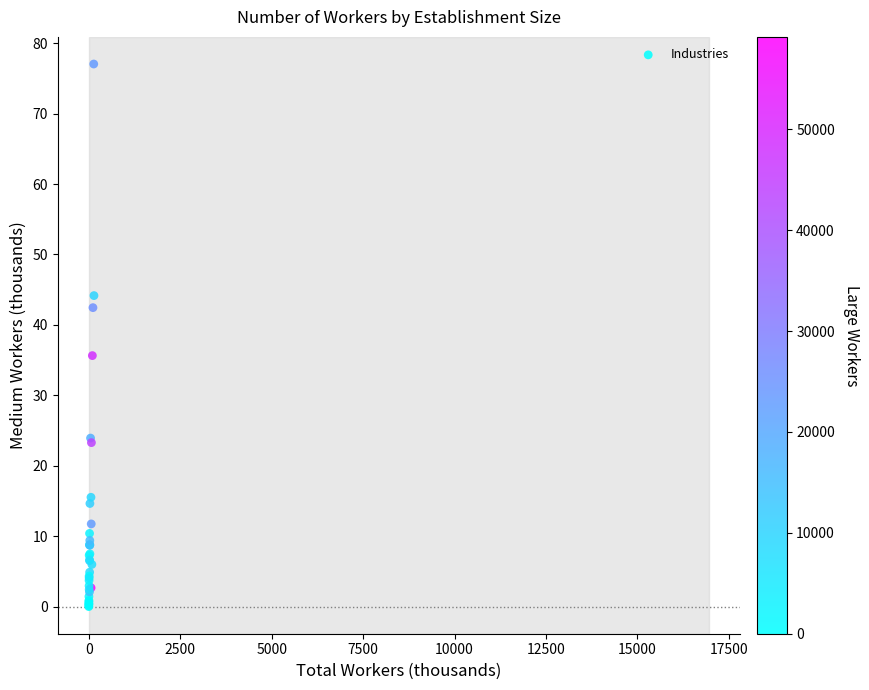

What Y value in the scatter plot is closest to 38?

35.6